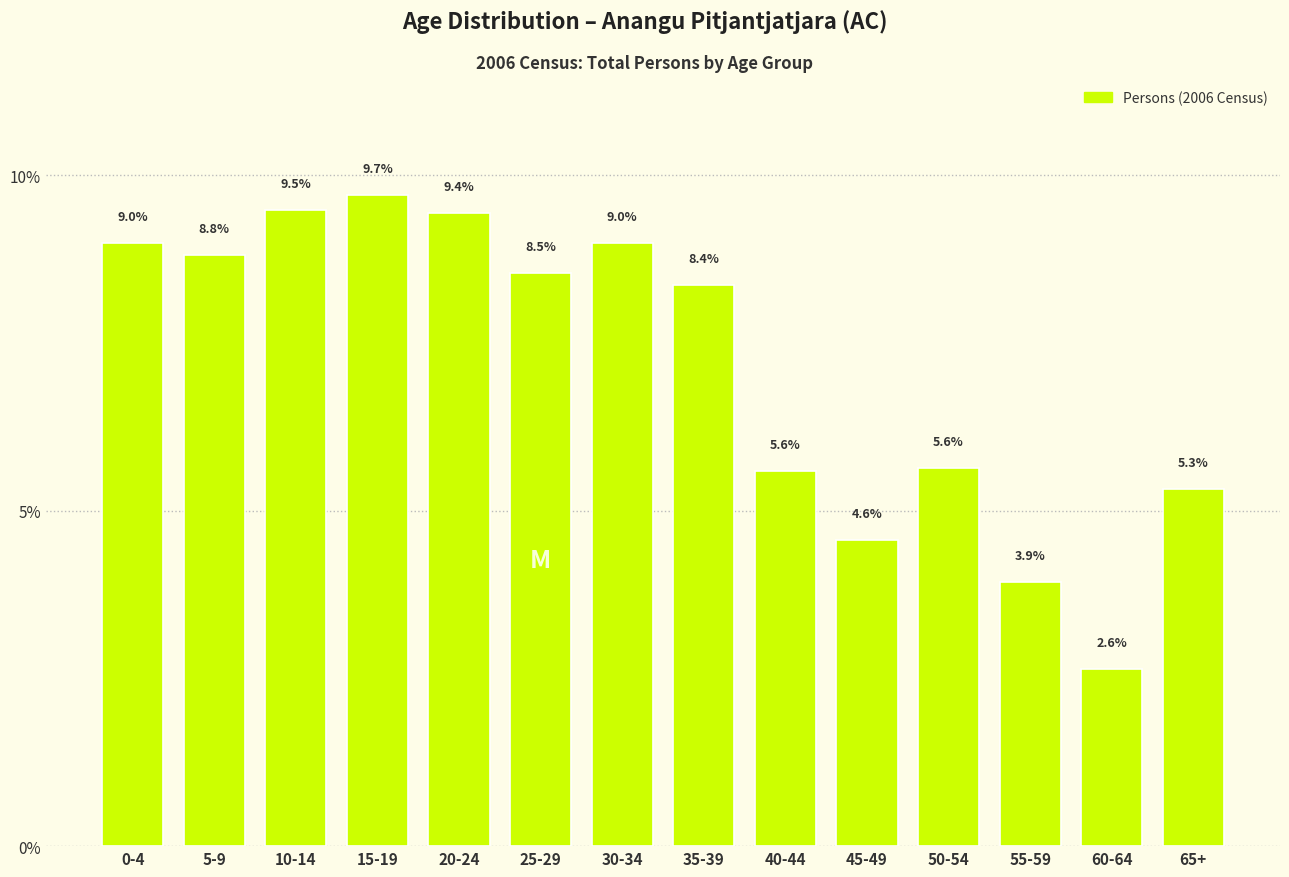

Reading right to left, what are all the values shown in this chart?

65+=5.3	60-64=2.6	55-59=3.9	50-54=5.6	45-49=4.6	40-44=5.6	35-39=8.4	30-34=9.0	25-29=8.5	20-24=9.4	15-19=9.7	10-14=9.5	5-9=8.8	0-4=9.0